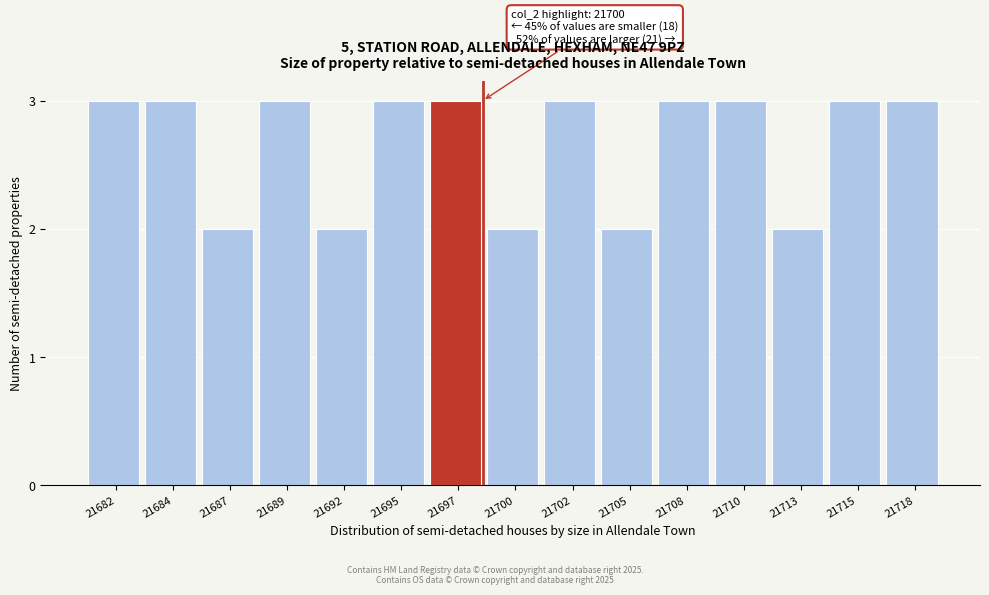

Reading right to left, transcribe all the data shown in this chart.

3	3	2	3	3	2	3	2	3	3	2	3	2	3	3